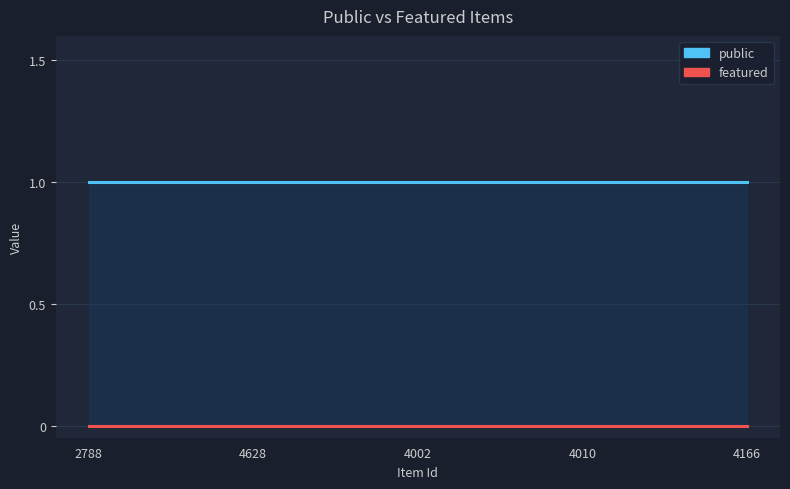

True or false: public and featured cross at least once.

False